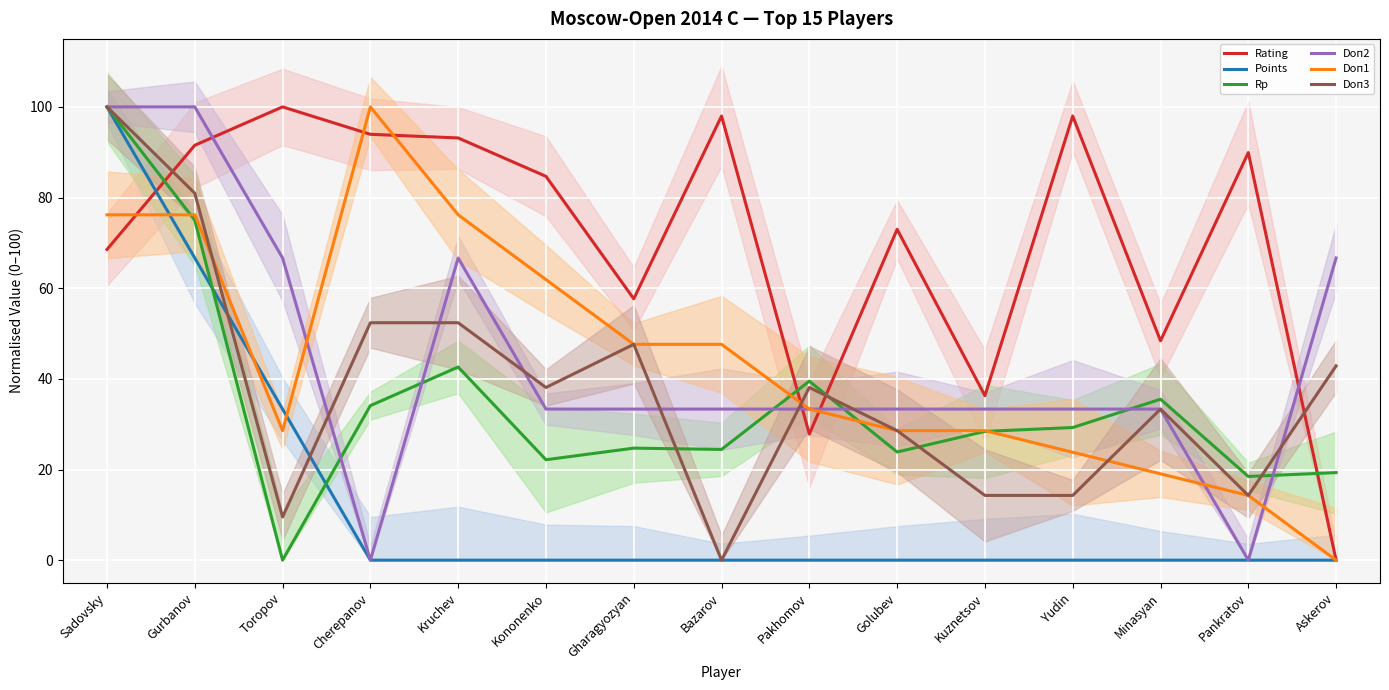

Is it true that Doп1 equals 77.1 at Bazarov?

False